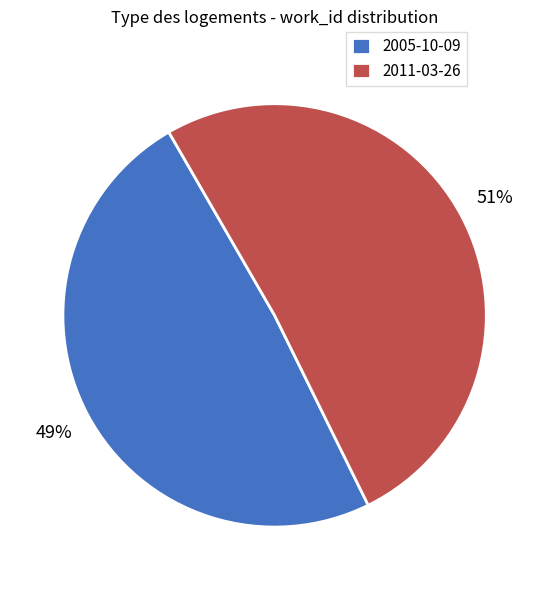

Does 2005-10-09 represent more than half of the total?

No